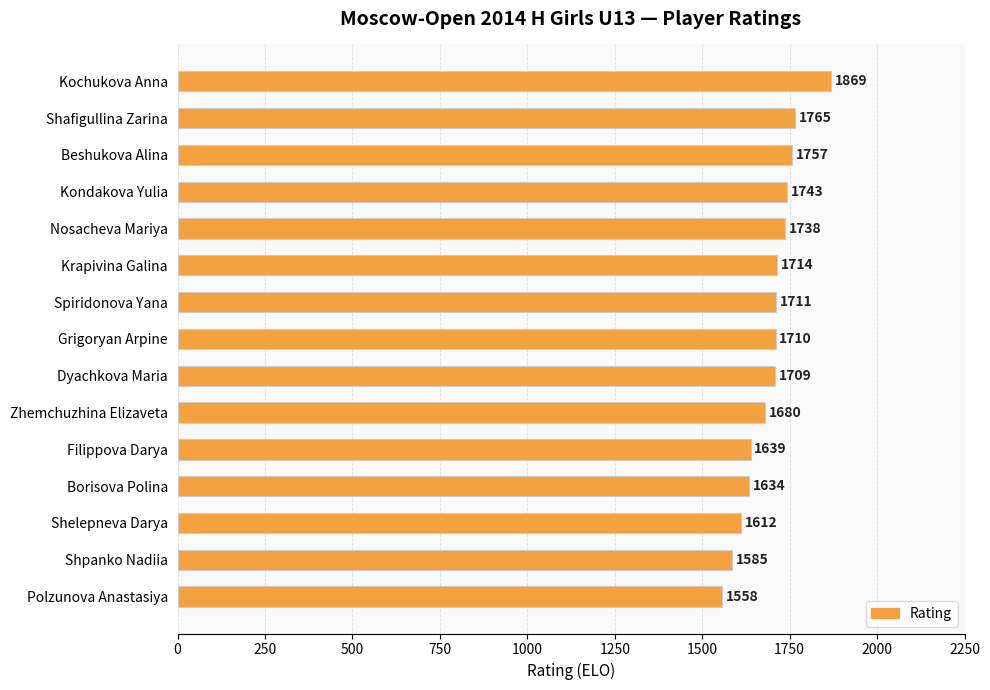

What is the ratio of the value at Zhemchuzhina Elizaveta to the value at Shpanko Nadiia?

1.1